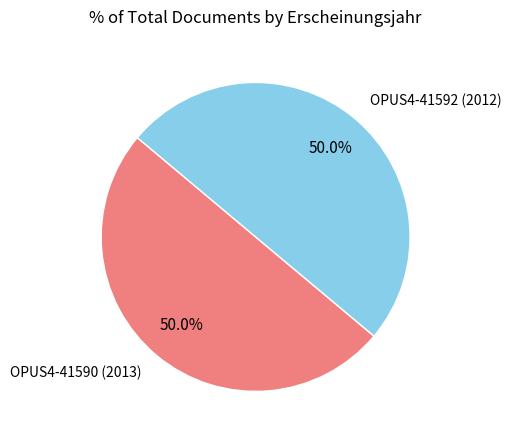

How much of the chart is everything except OPUS4-41592 (2012)?

50.0%